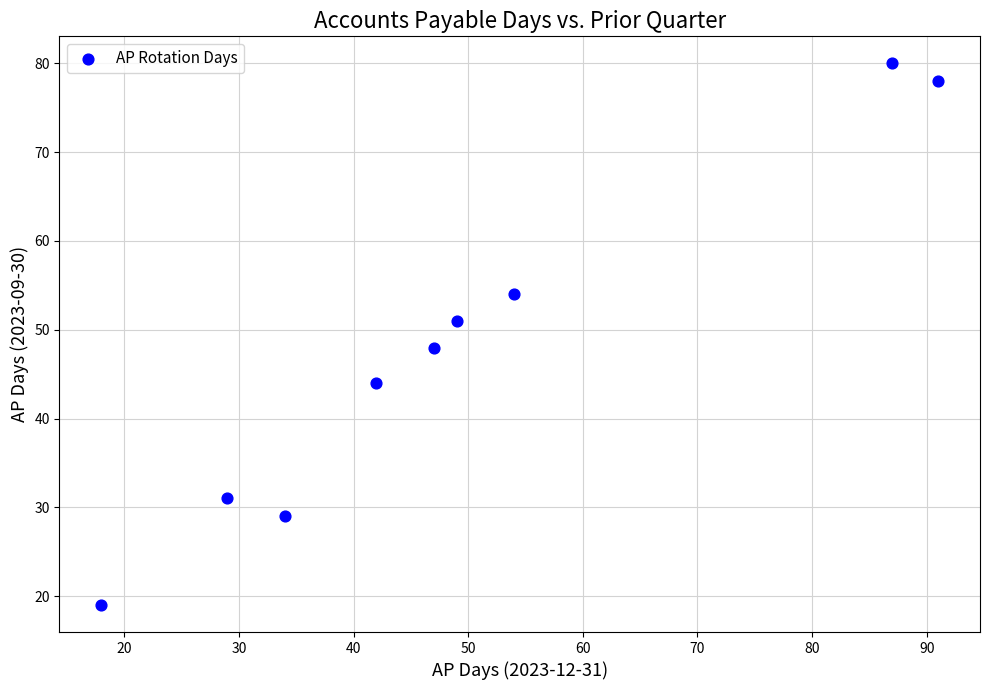

What is the average Y value?

48